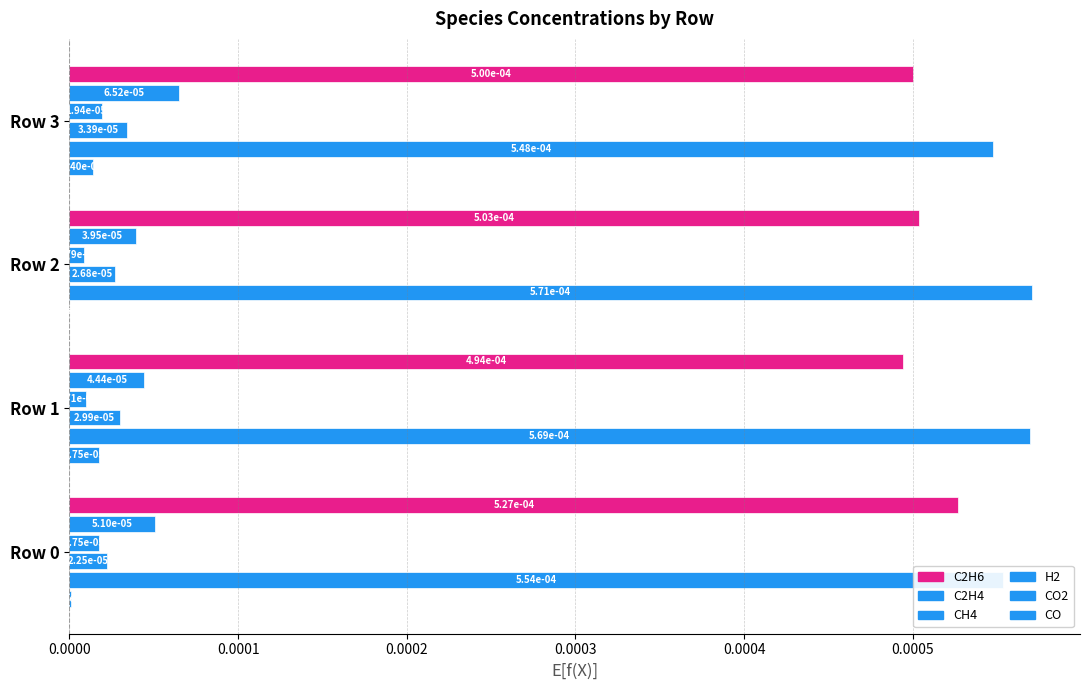

How many data points does each series have?

4